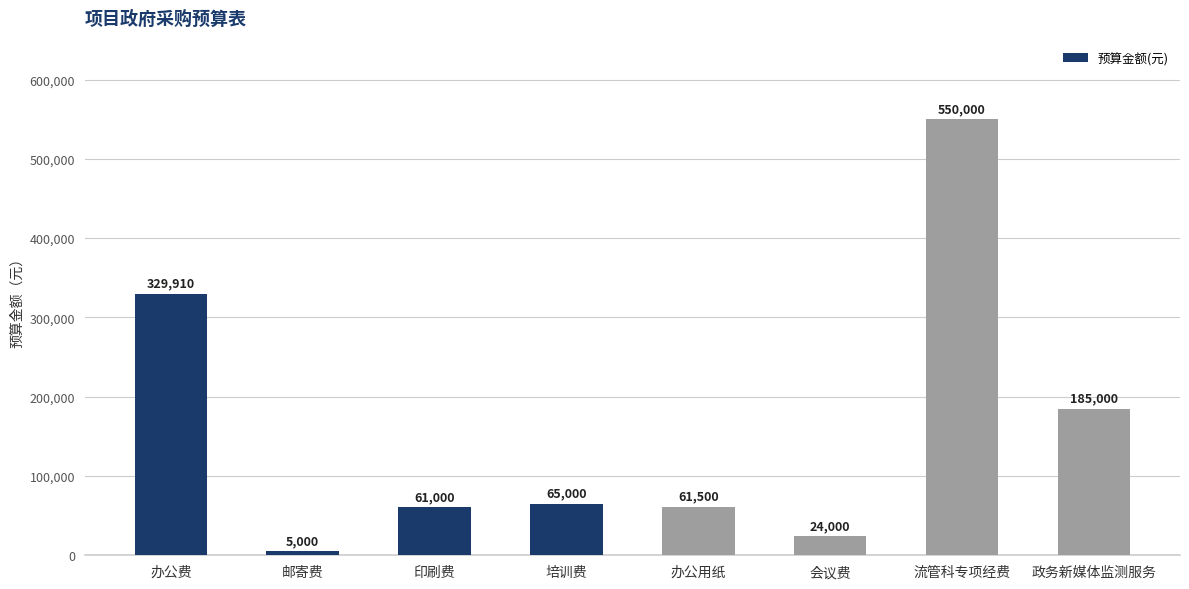

Are the bars horizontal?

No